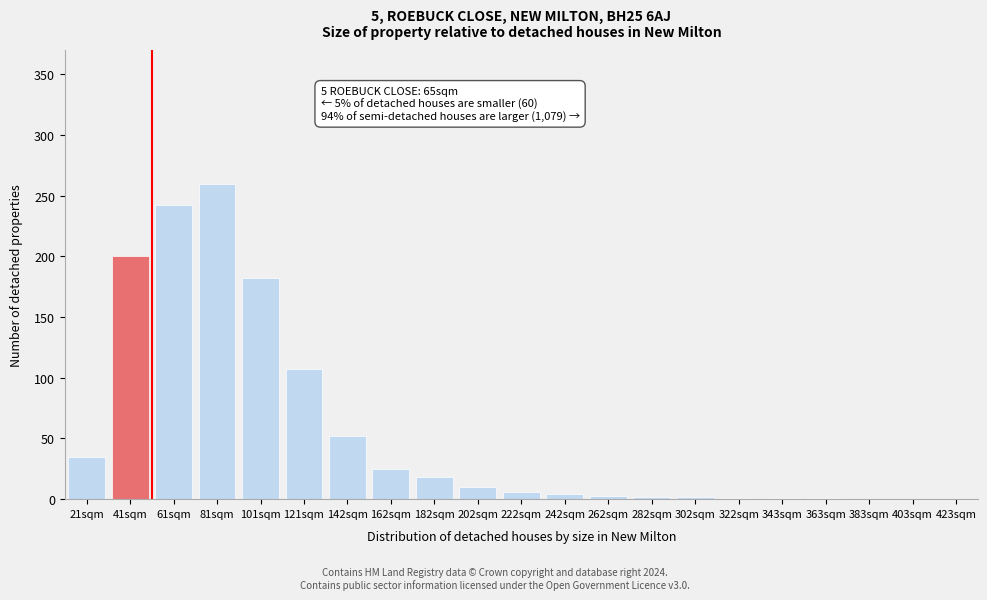

What is the sum of all values?

1151